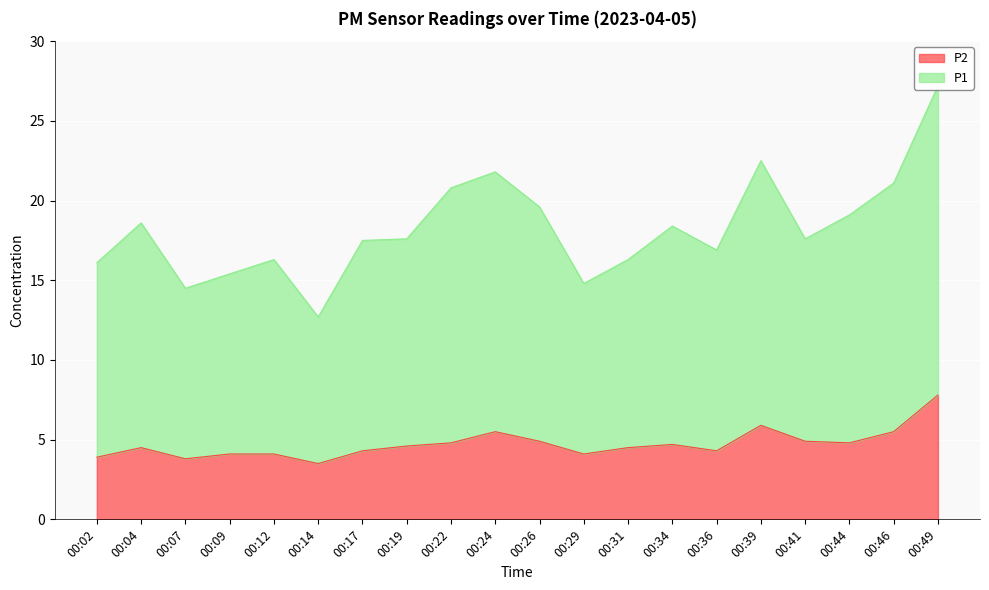

What is the difference between the maximum and minimum values in the P1 series?

14.5